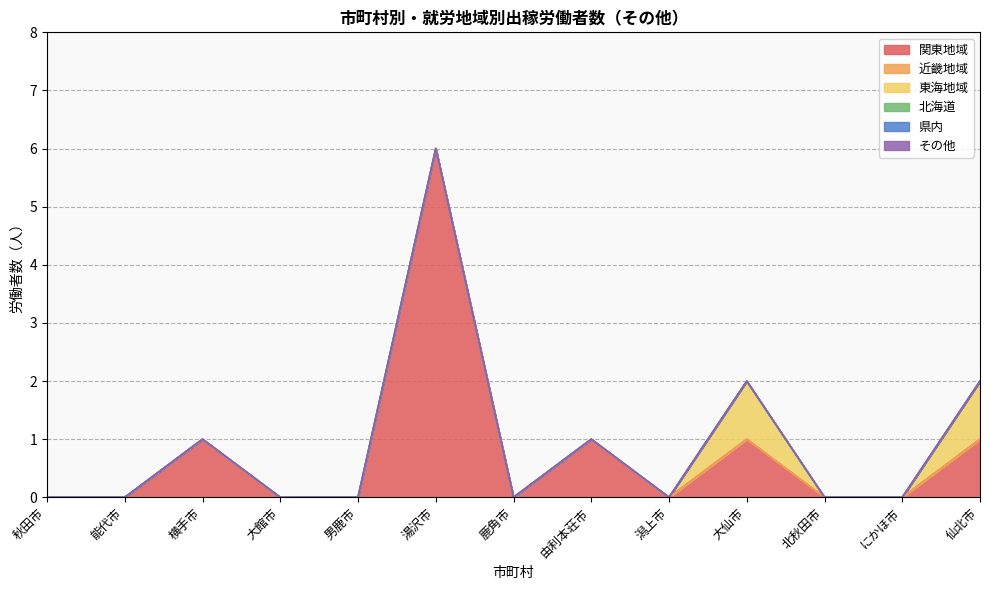

True or false: 関東地域 has a value of 6 at 湯沢市.

True